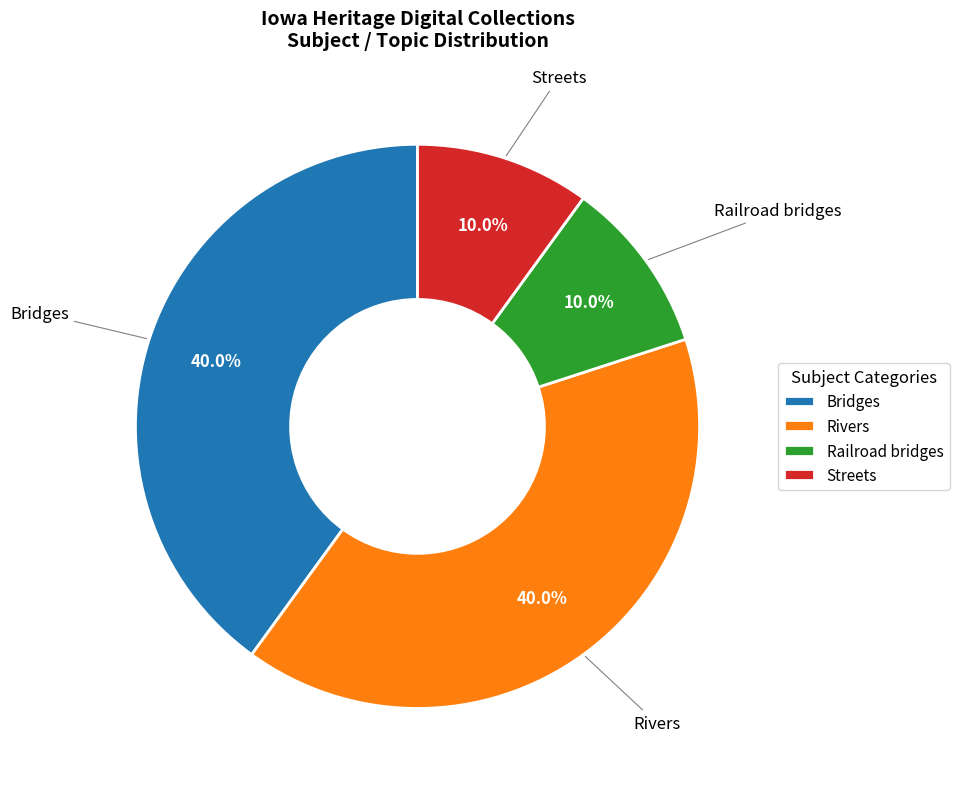

Between Rivers and Railroad bridges, which is larger?

Rivers